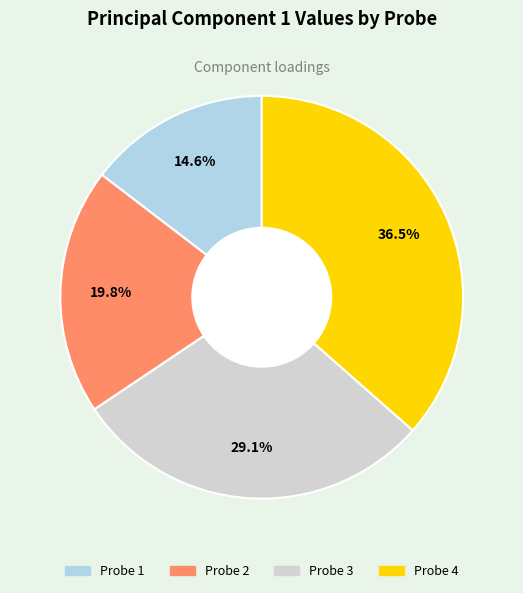

Is there a majority slice in this chart?

No